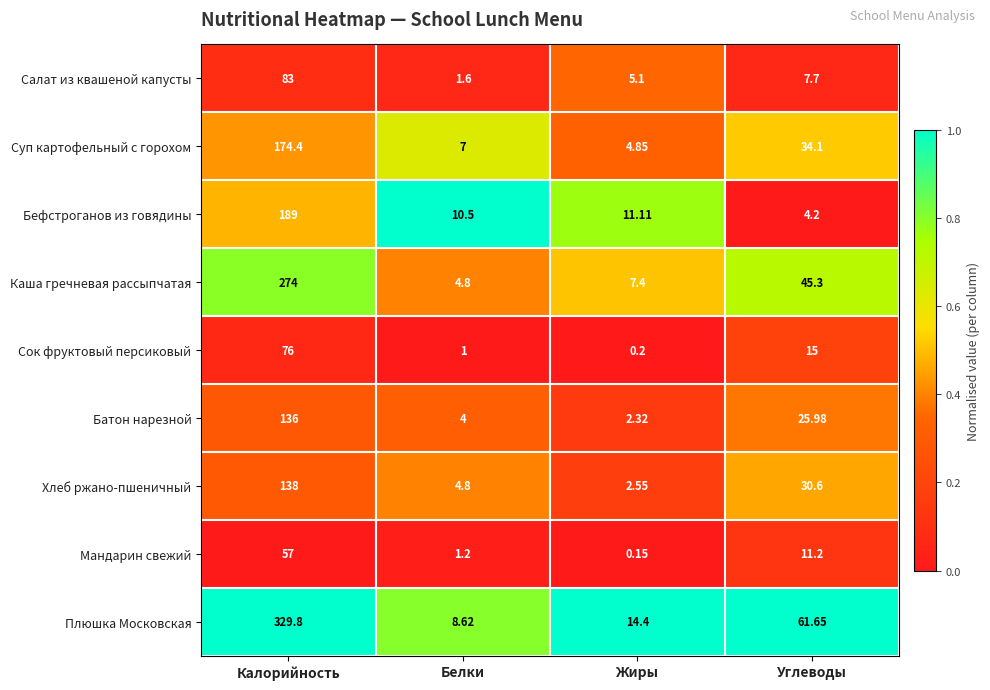

At which label is Бефстроганов из говядины closest to 96?

Жиры